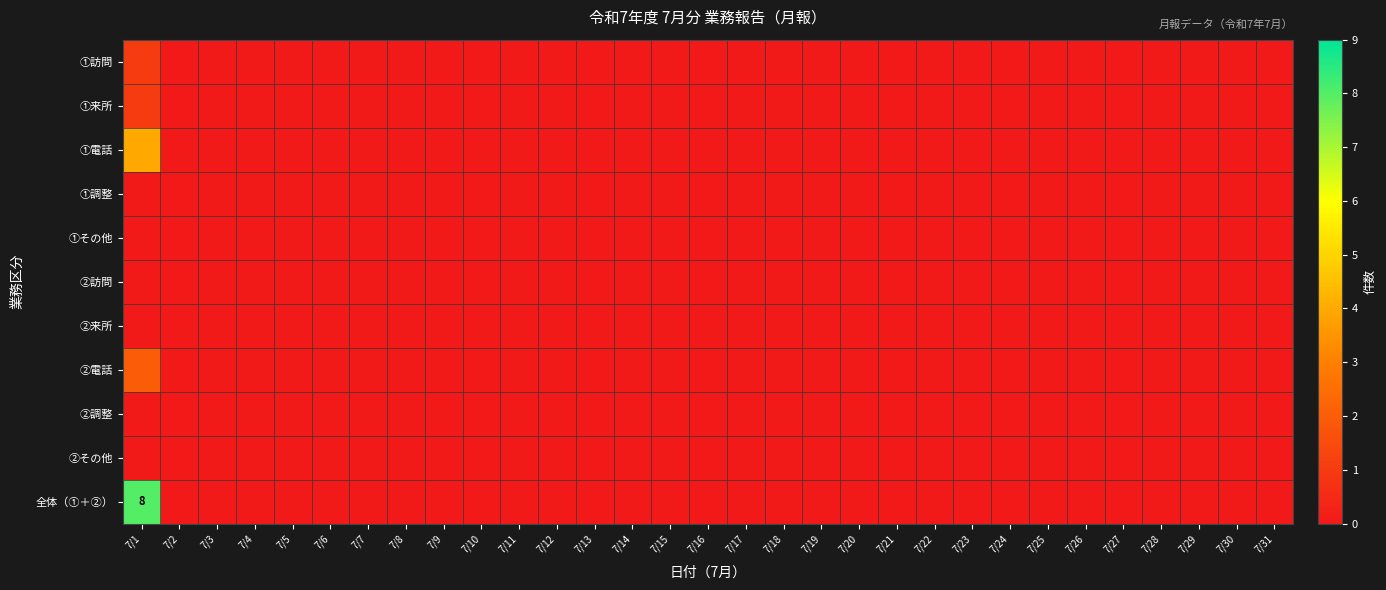

Is it true that 全体（①＋②） equals 8 at 7/1?

True